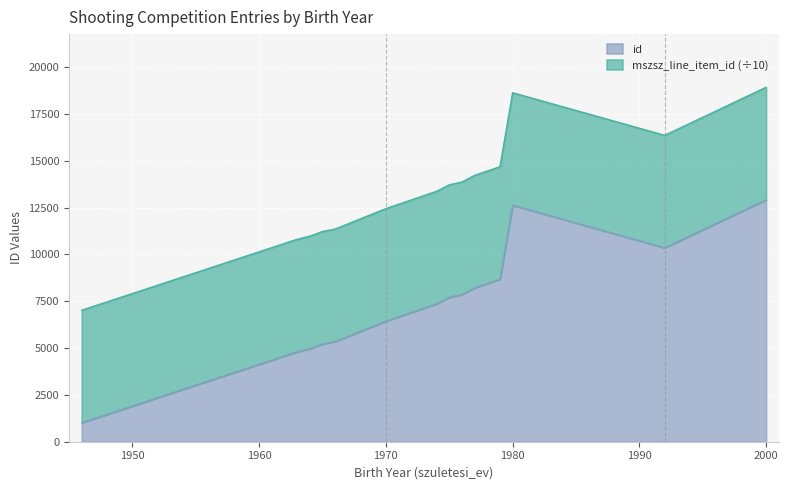

Which category has the lowest value across all series?

1946